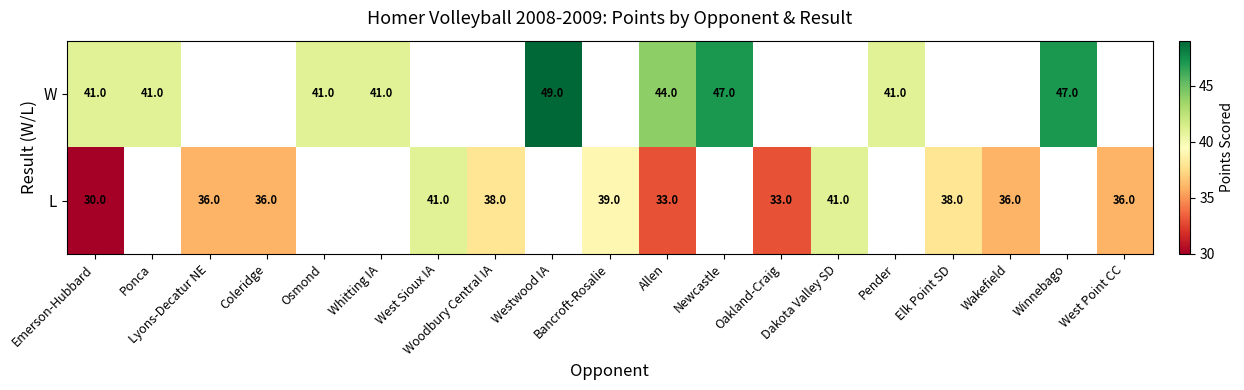

Which series has the widest spread of values?

L